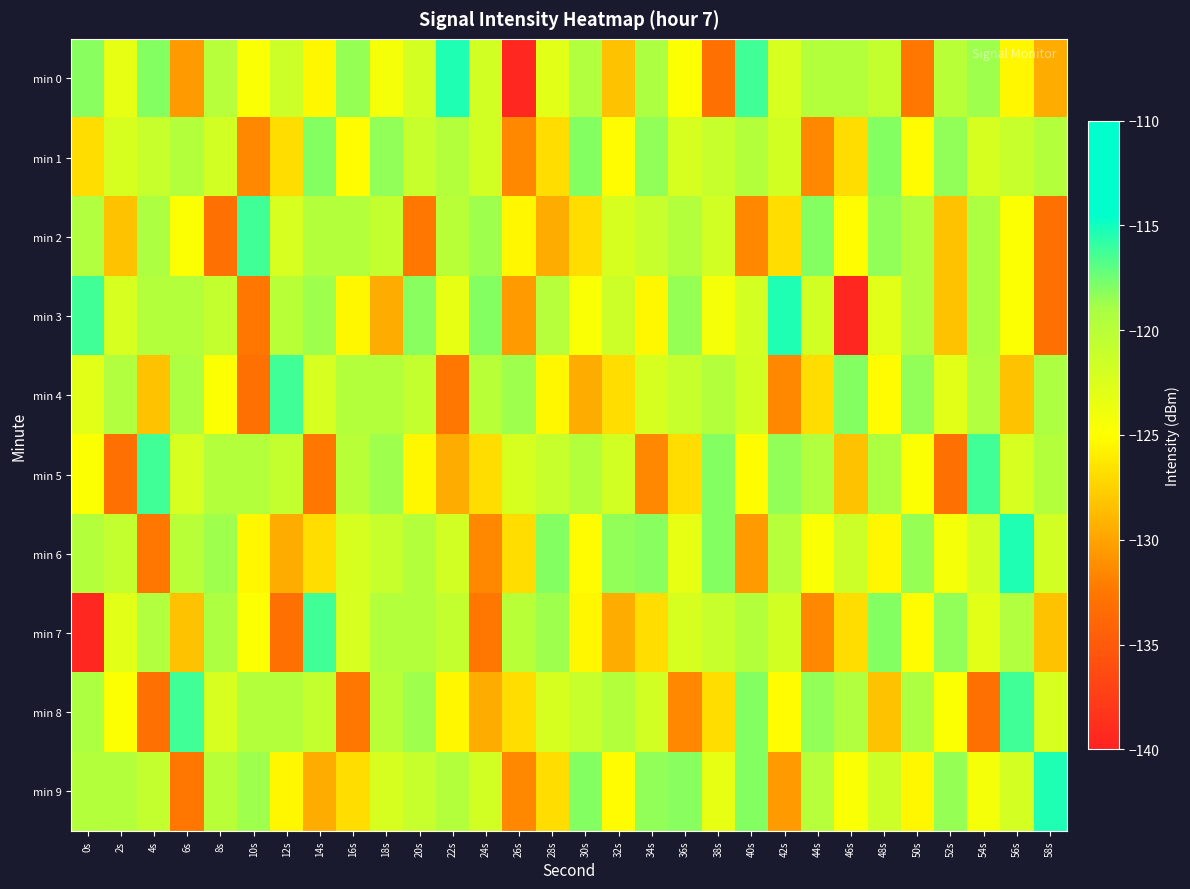

Rank the series at 24s from lowest to highest value.

min 7, min 6, min 8, min 5, min 0, min 1, min 9, min 4, min 2, min 3